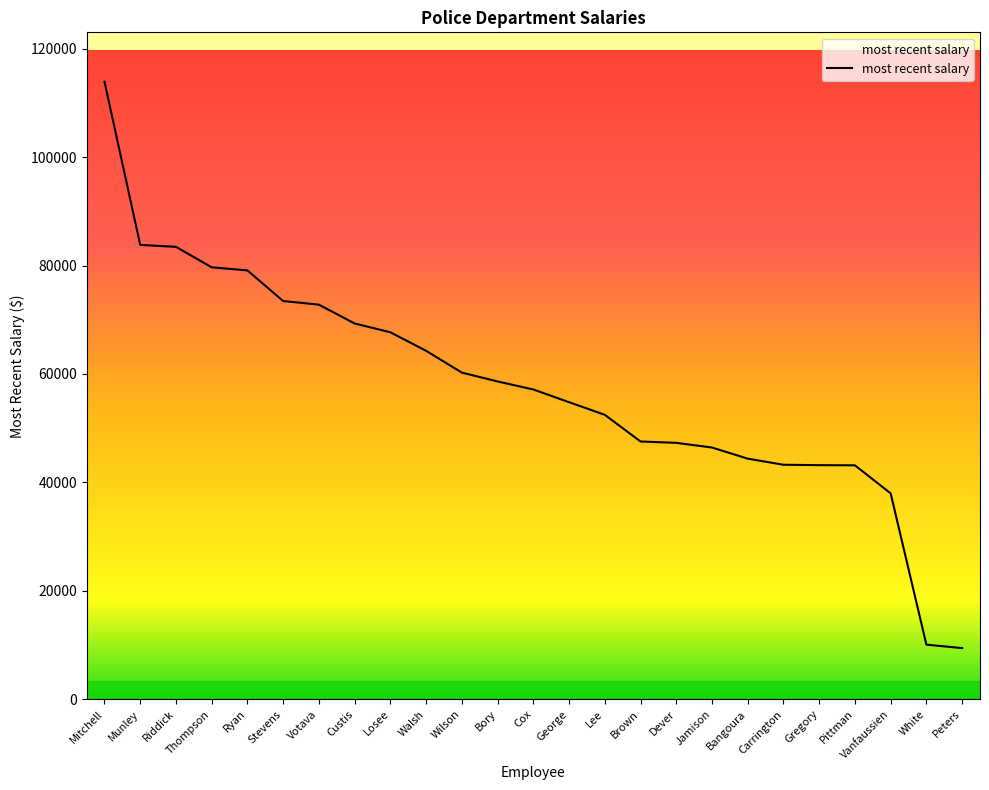

Which label corresponds to the largest value in the chart?

Mitchell